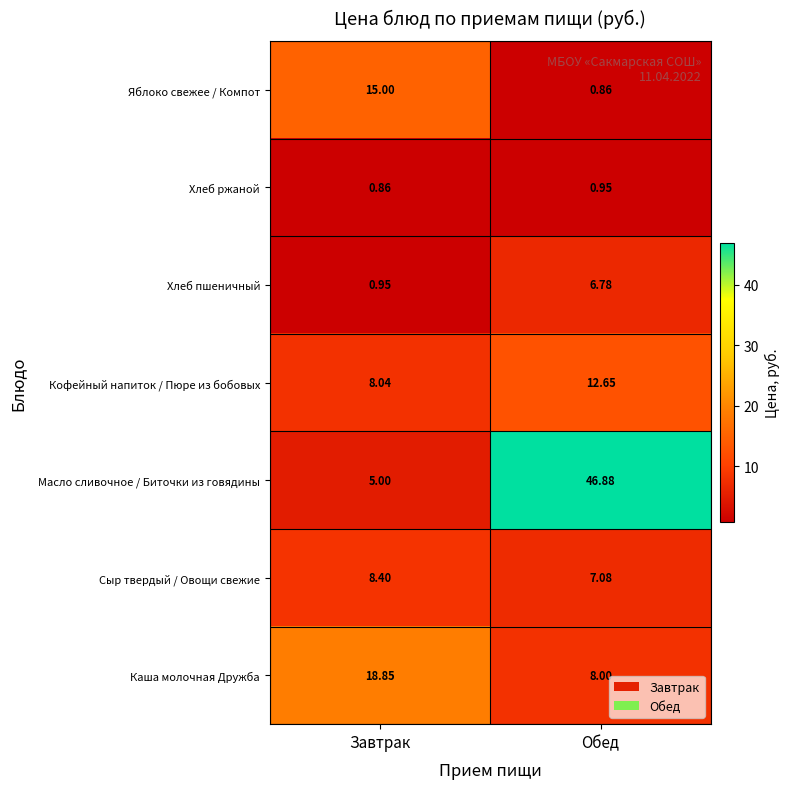

Rank the series by their maximum value, from lowest to highest.

Хлеб ржаной, Хлеб пшеничный, Сыр твердый / Овощи свежие, Кофейный напиток / Пюре из бобовых, Яблоко свежее / Компот, Каша молочная Дружба, Масло сливочное / Биточки из говядины